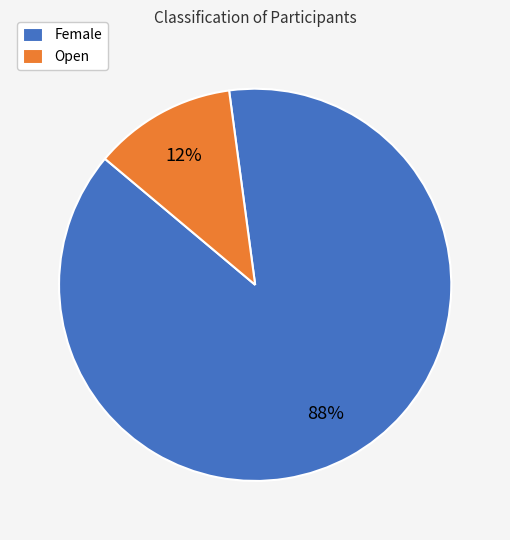

Is there a majority slice in this chart?

Yes